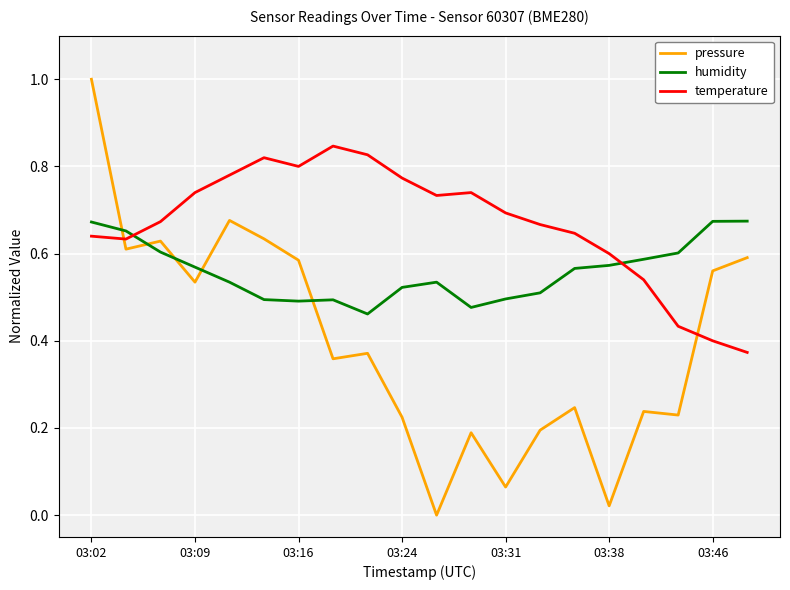

After their last crossing, which series has the higher values: pressure or temperature?

pressure